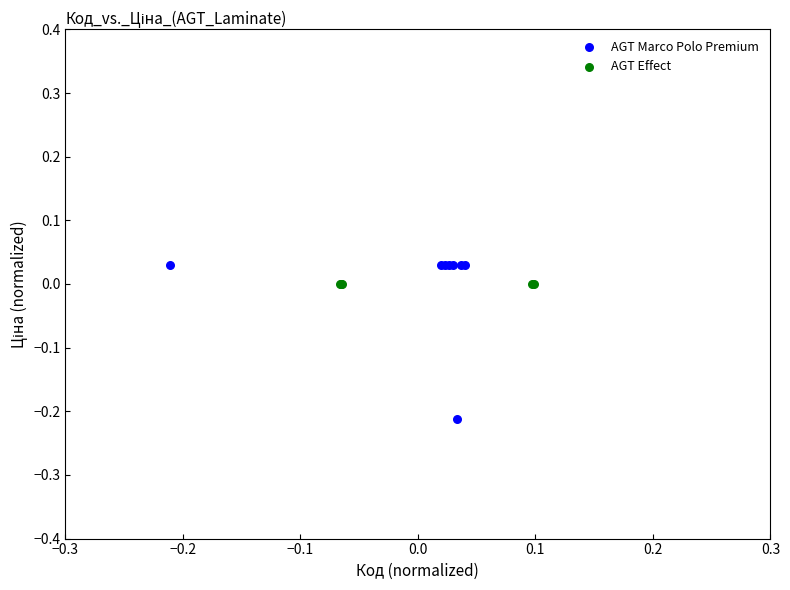

Which series reaches the minimum Y coordinate?

AGT Marco Polo Premium